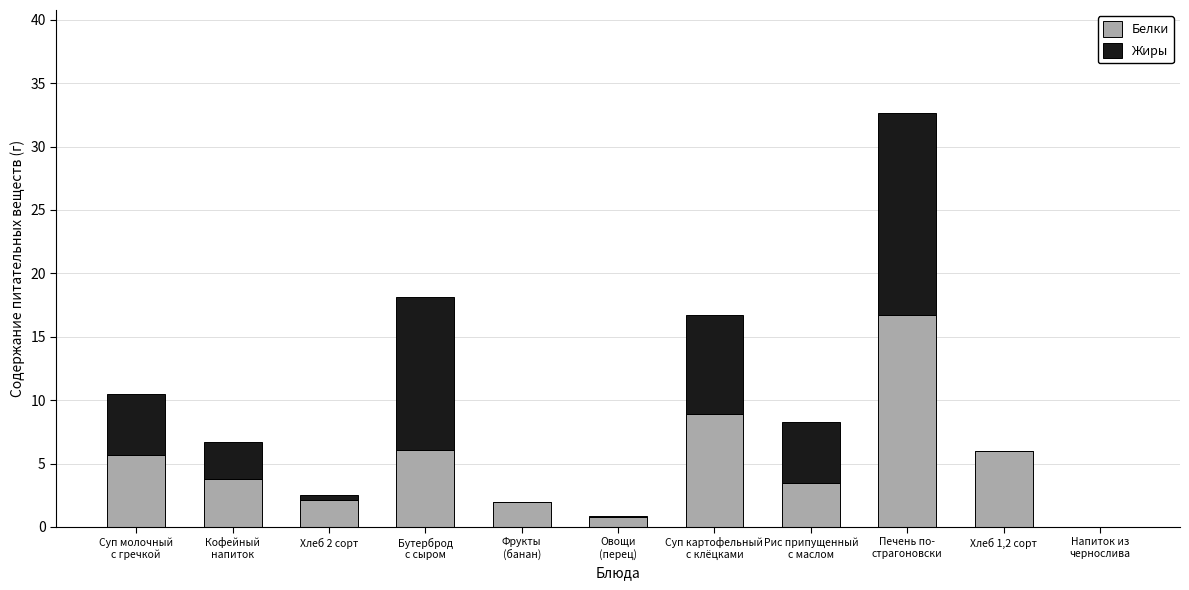

What is the highest value of the Белки series?

16.7